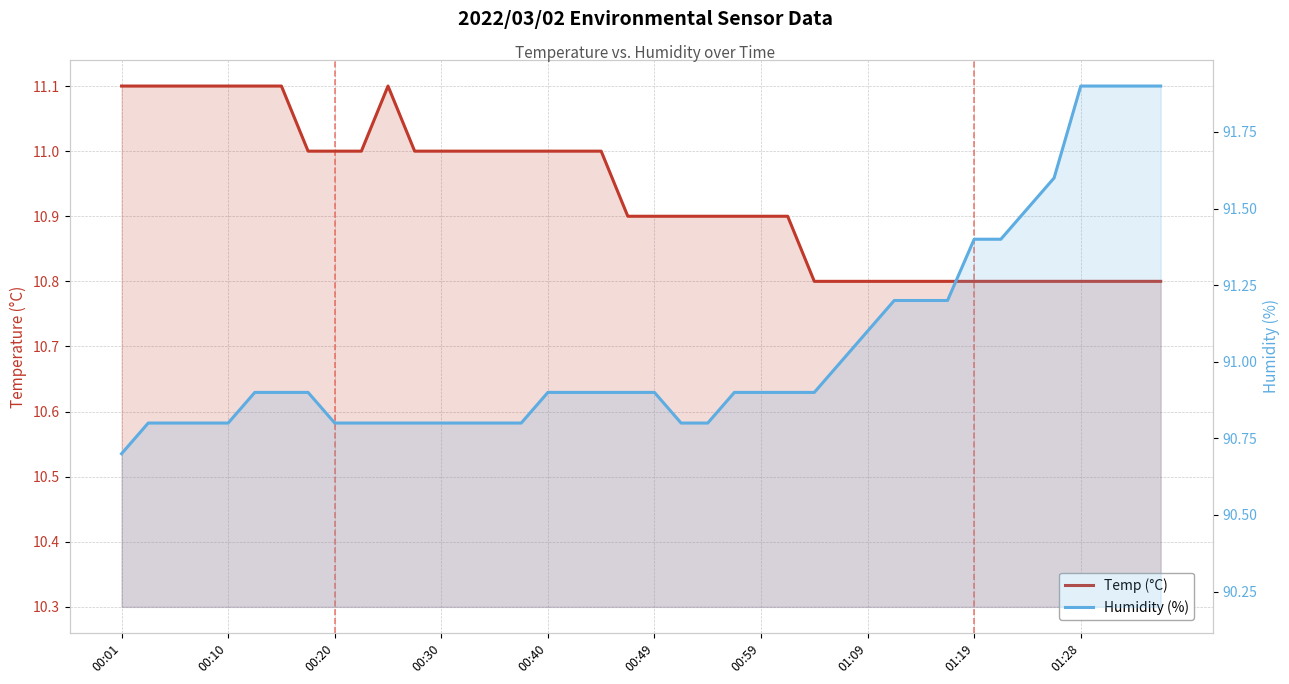

True or false: Temp (°C) and Humidity (%) cross at least once.

False